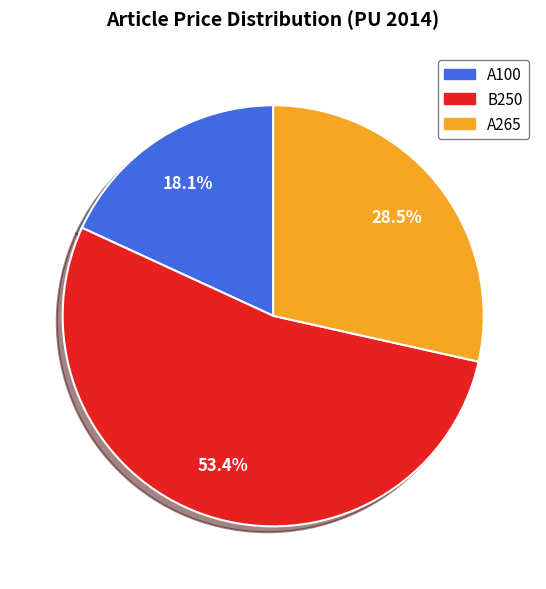

What is the majority slice?

B250